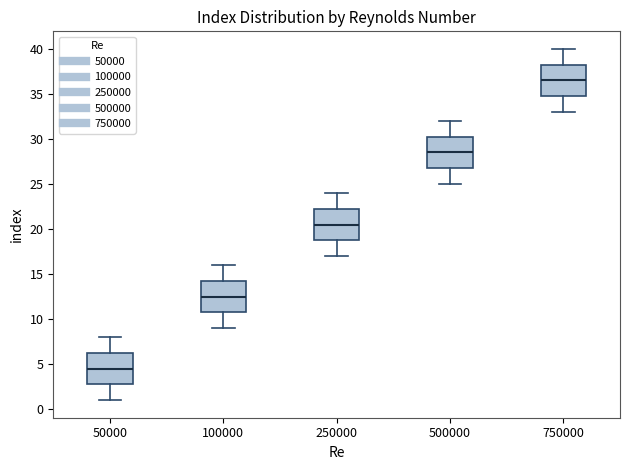

Where is the upper edge of the box at x = 750000 on the y-axis? The values are not printed on the chart, so give them approximately, as read against the axis.

38.5